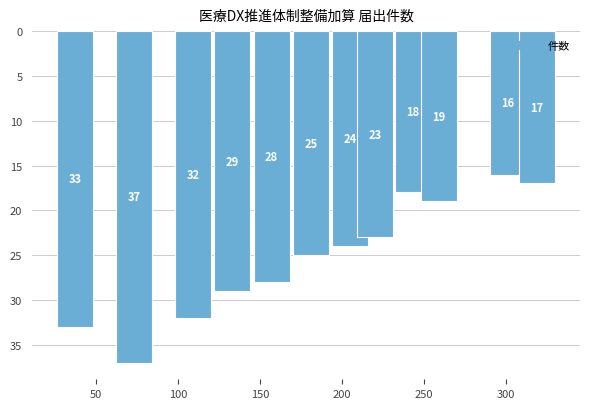

Read the value at 7, to the nearest 5.

25